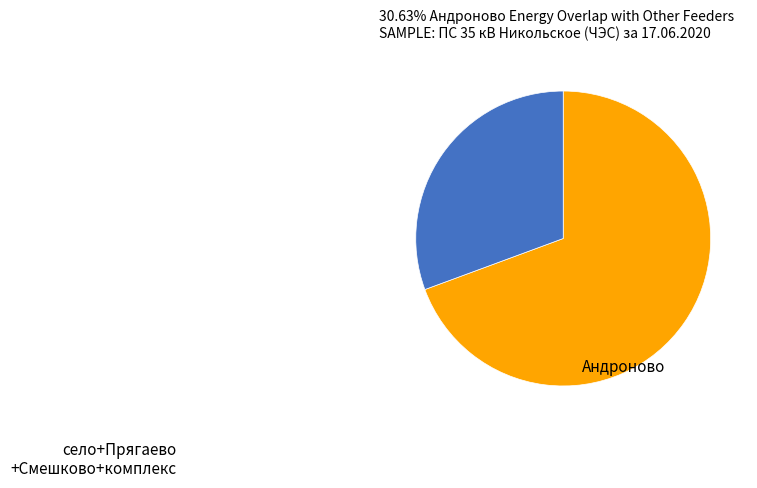

Is there a majority slice in this chart?

Yes